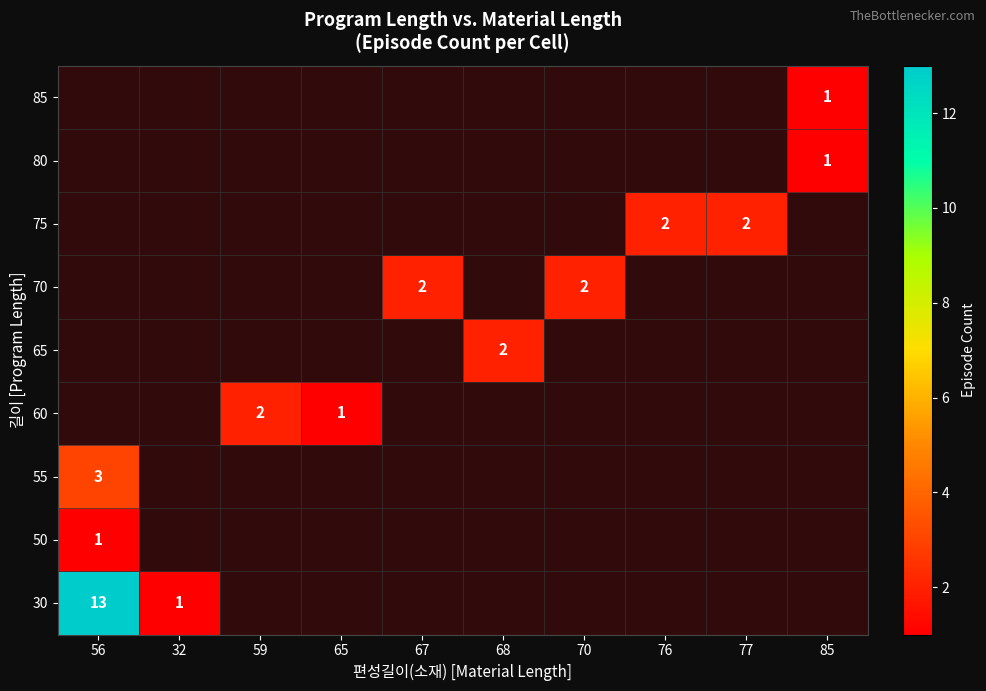

At which label does 80 reach its minimum?

56